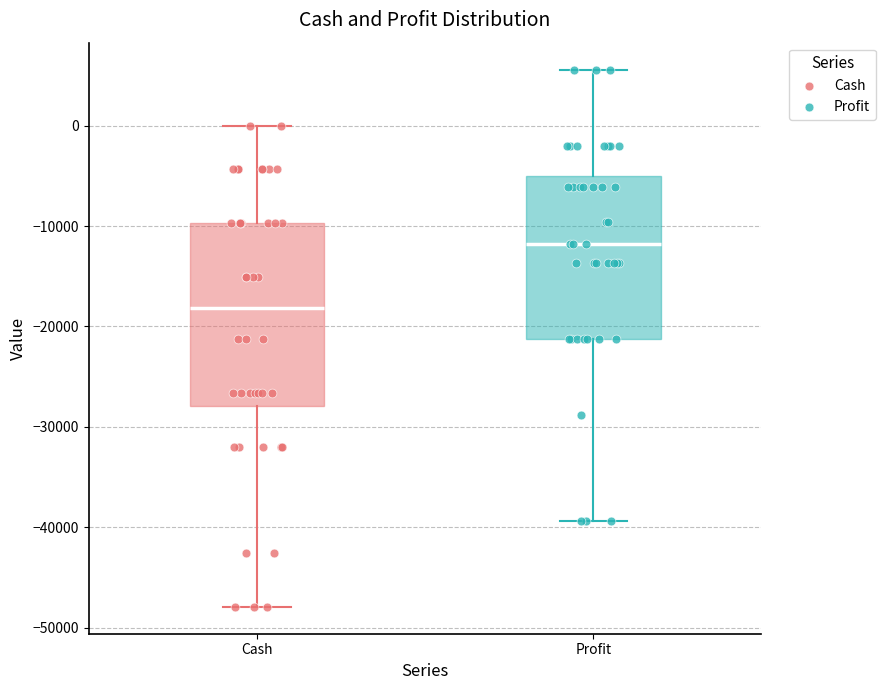

Where does the median line of the box for Cash sit on the y-axis? The values are not printed on the chart, so give them approximately, as read against the axis.

-18000